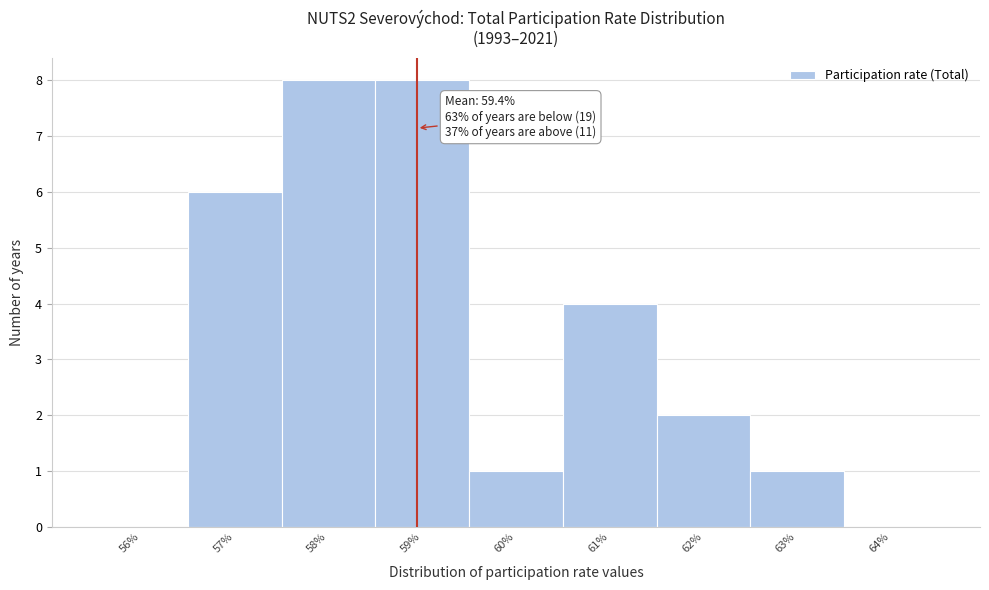

Reading left to right, transcribe all the data shown in this chart.

56%=0	57%=6	58%=8	59%=8	60%=1	61%=4	62%=2	63%=1	64%=0